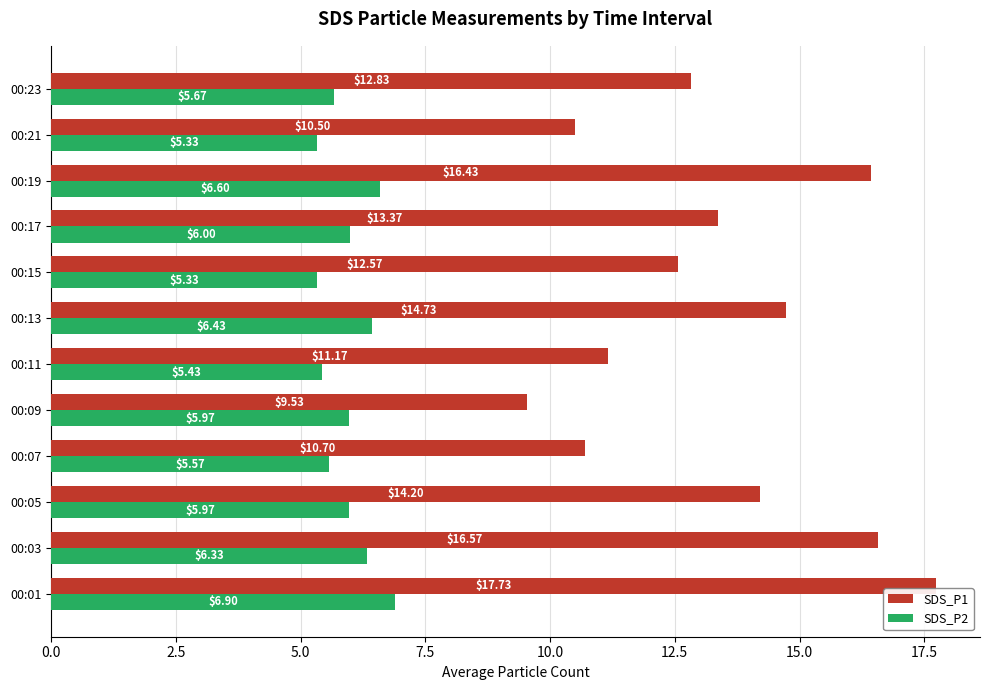

At how many categories does at least one series exceed 14?

5